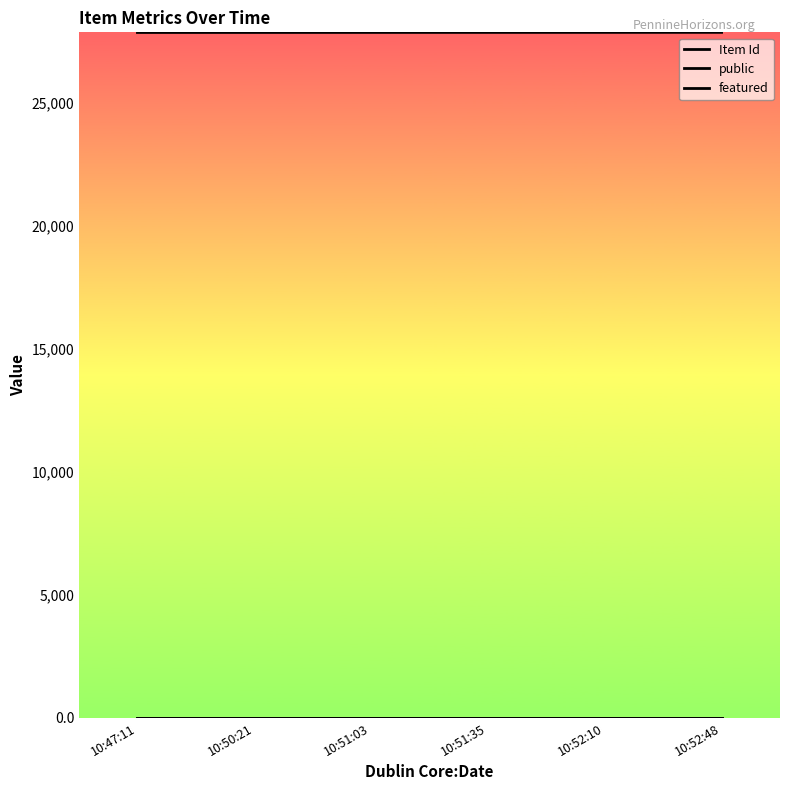

Does the chart have visible grid lines?

No